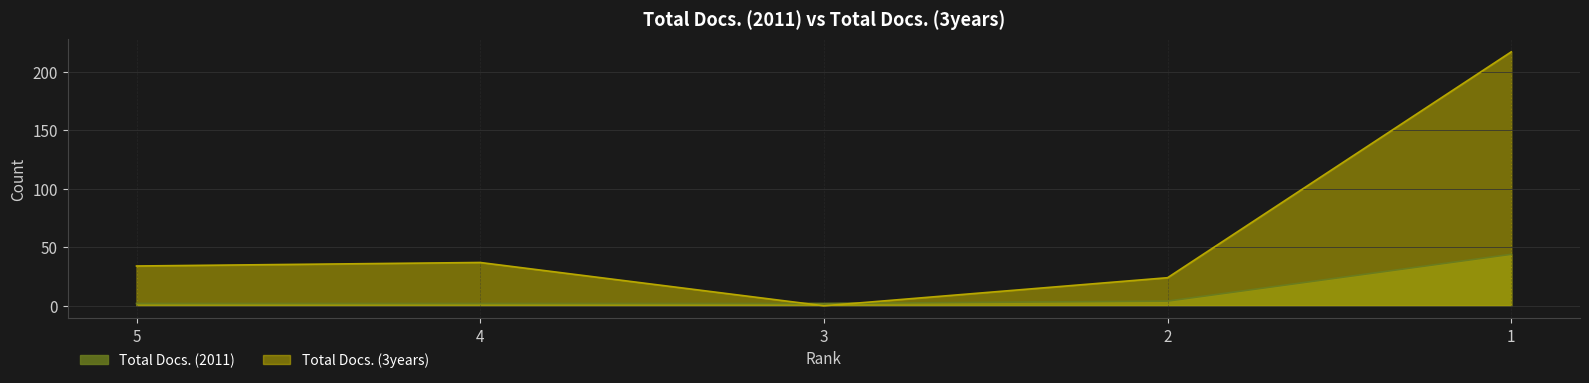

At how many categories does at least one series exceed 106?

1